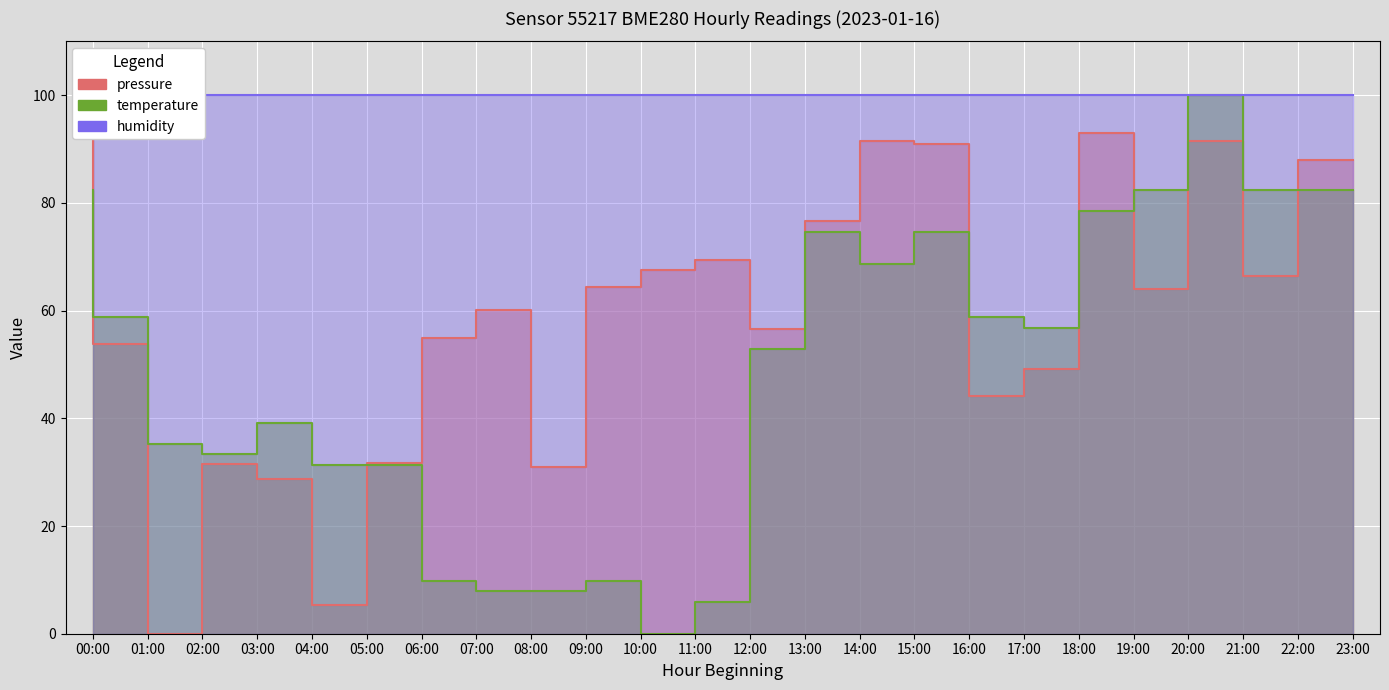

In temperature, how many points are higher than both neighbors (excluding endpoints)?

5